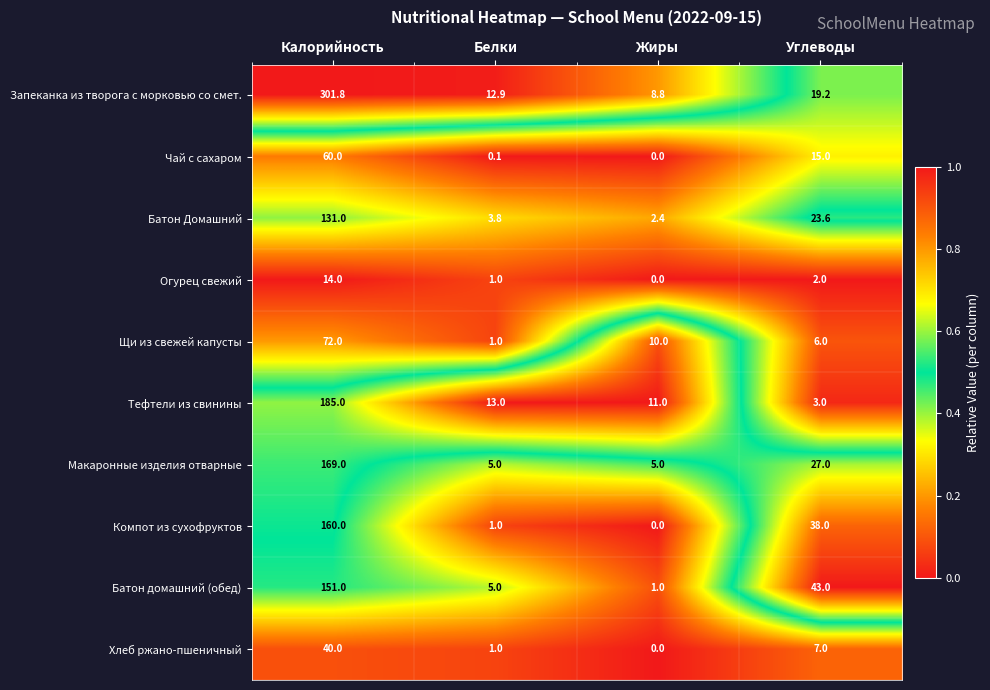

How many distinct data groups are displayed?

10